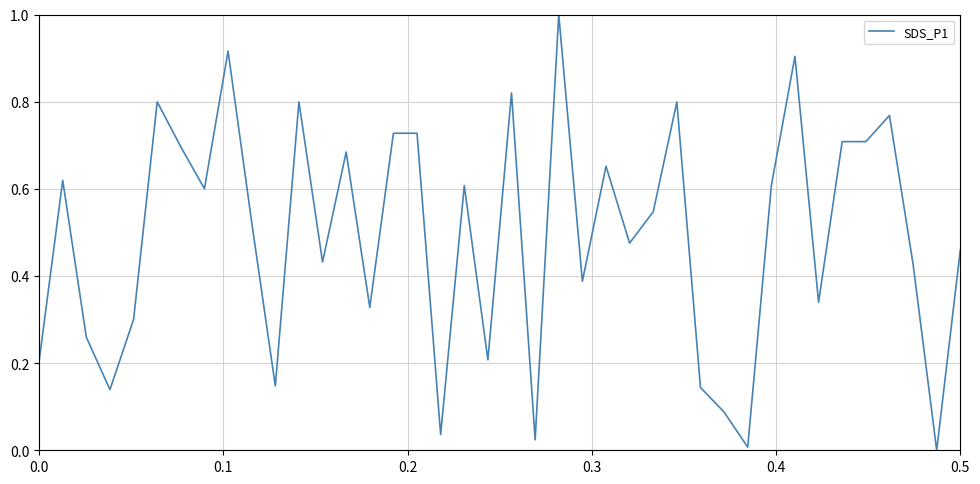

How many distinct data groups are displayed?

1